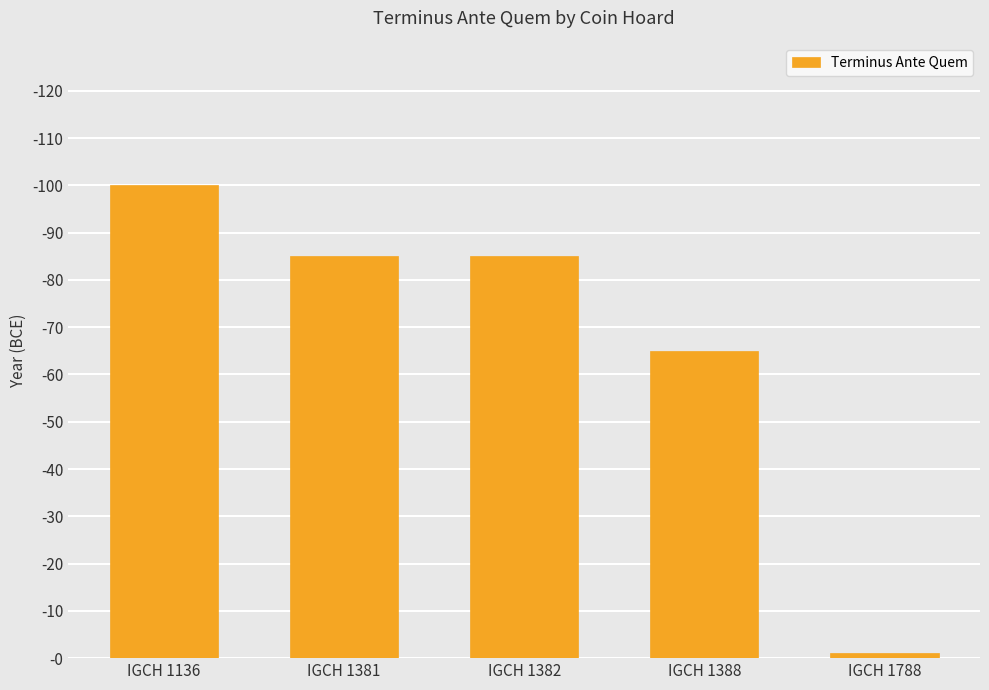

What is the value of the 5th bar from the left?

1